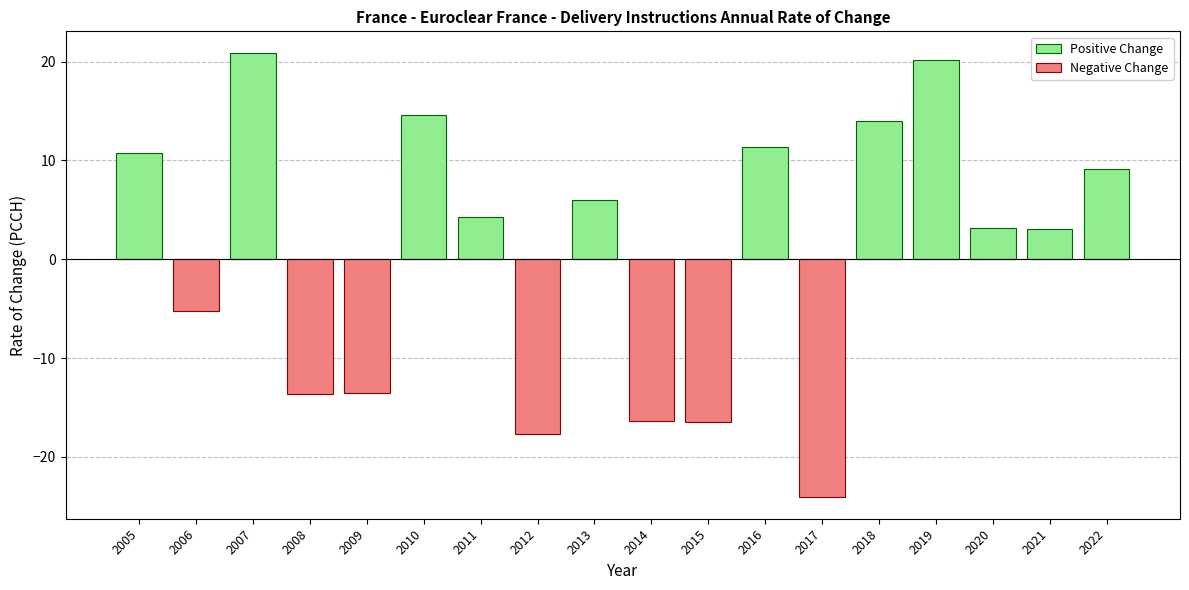

Reading left to right, extract all data points from this chart.

Positive Change: 10.8	0.0	20.8	0.0	0.0	14.6	4.3	0.0	6.0	0.0	0.0	11.3	0.0	14.0	20.2	3.2	3.0	9.1
Negative Change: 0.0	-5.2	0.0	-13.6	-13.5	0.0	0.0	-17.6	0.0	-16.3	-16.5	0.0	-24.0	0.0	0.0	0.0	0.0	0.0